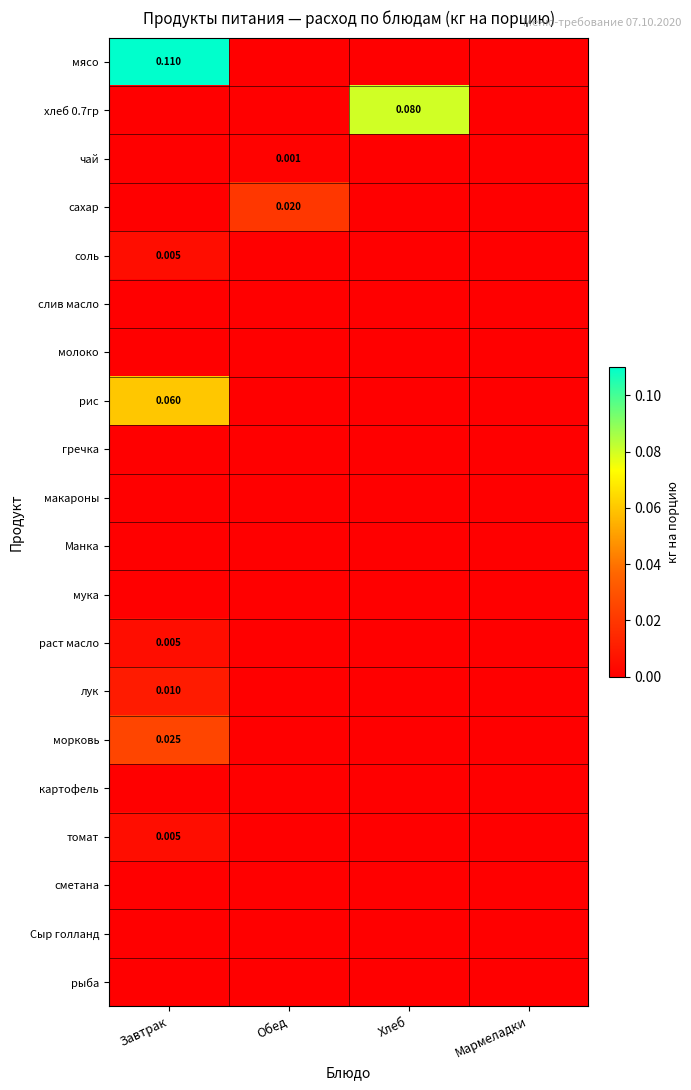

Which series has the largest range (max minus min)?

мясо